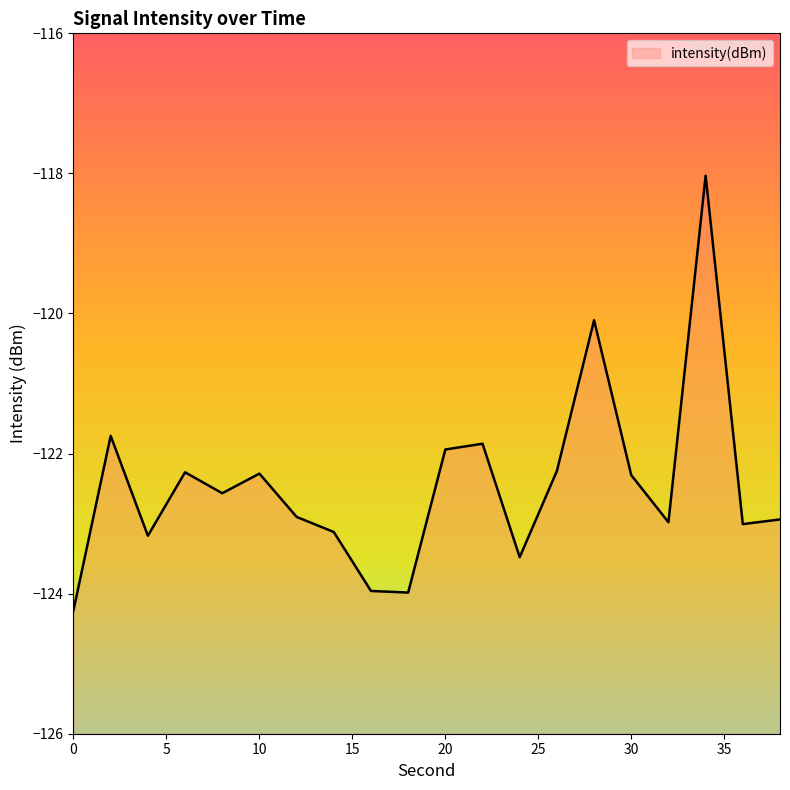

Which has a higher value, 4 or 22?

22